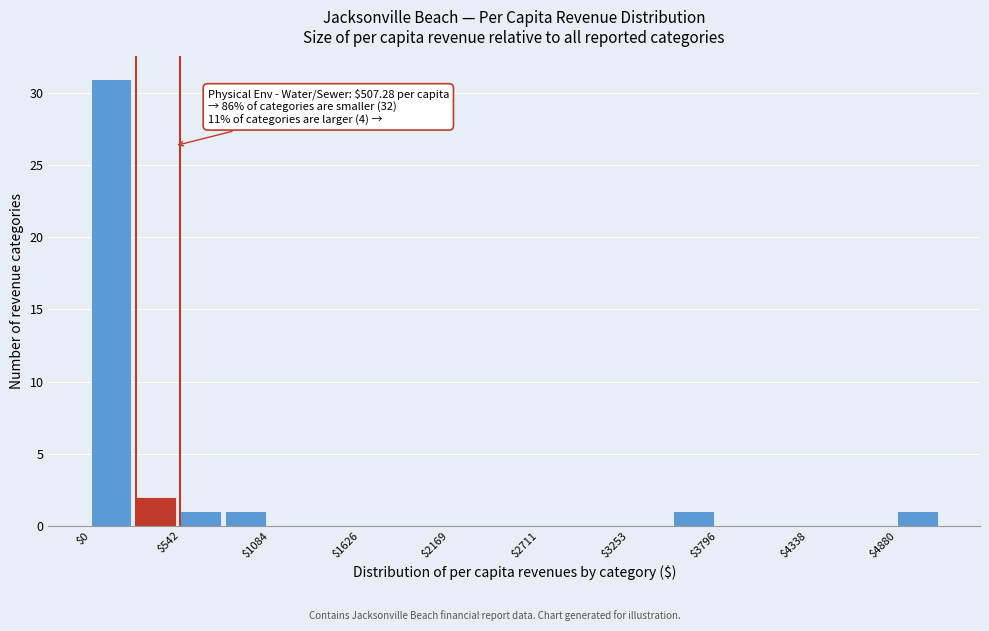

Around what value on the x-axis is the tallest bar? Give the approximate position of its centre, as read against the axis.

100